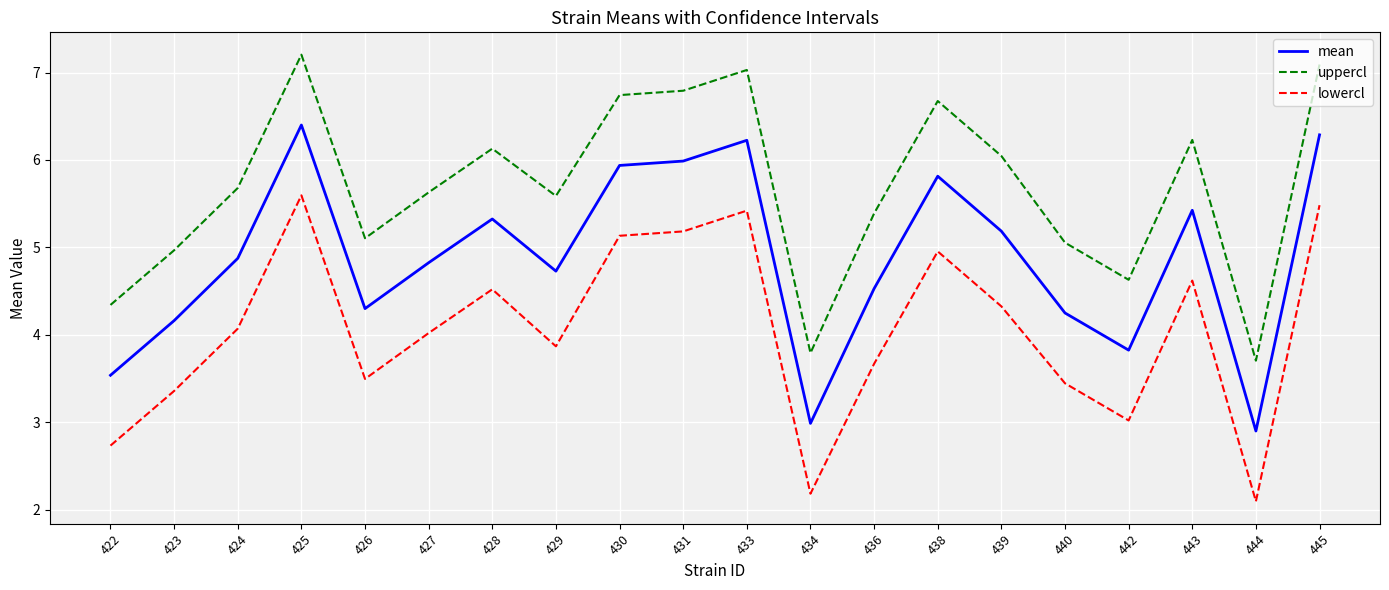

Which label corresponds to the largest value in the chart?

425